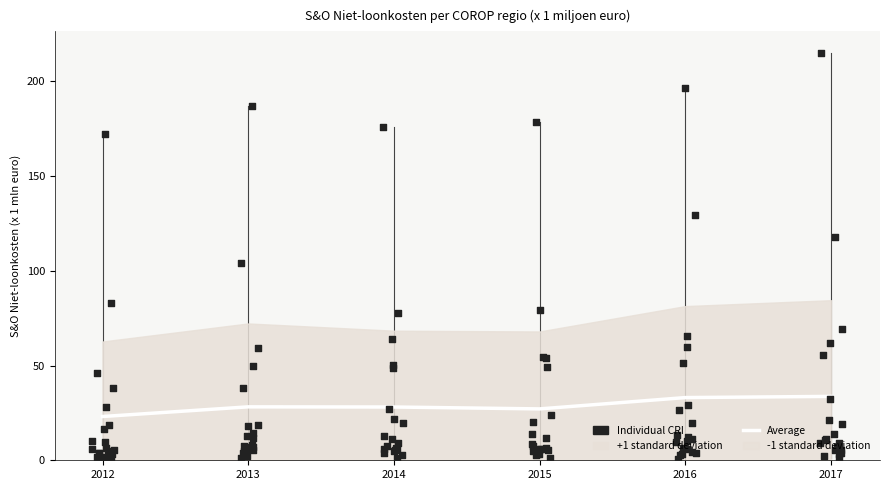

Is the value of Average at 2012 greater than the value of Individual CRI at 2012?

Yes